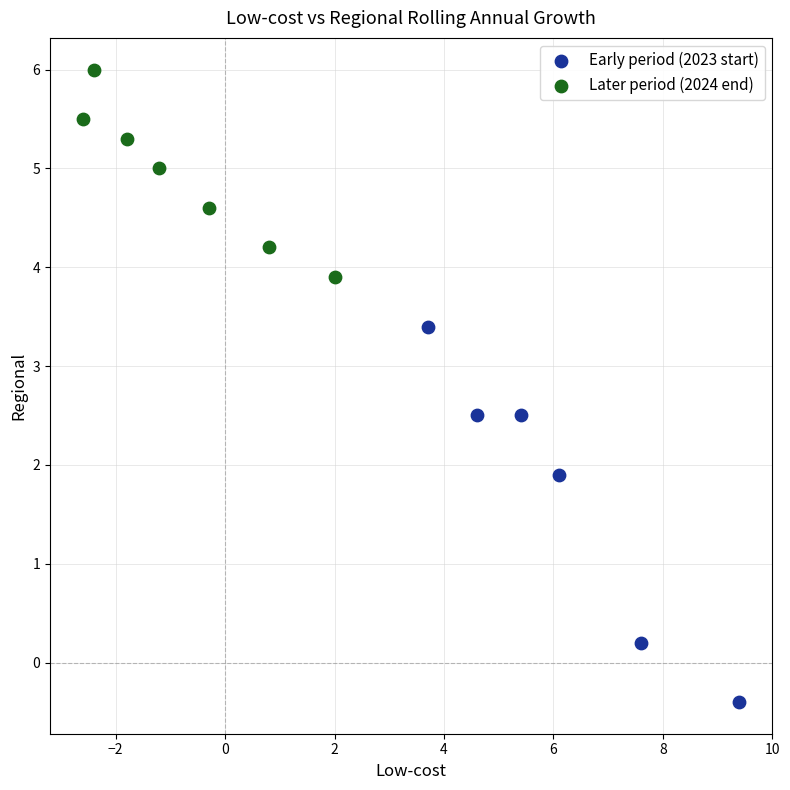

Which series reaches the minimum Y coordinate?

Early period (2023 start)